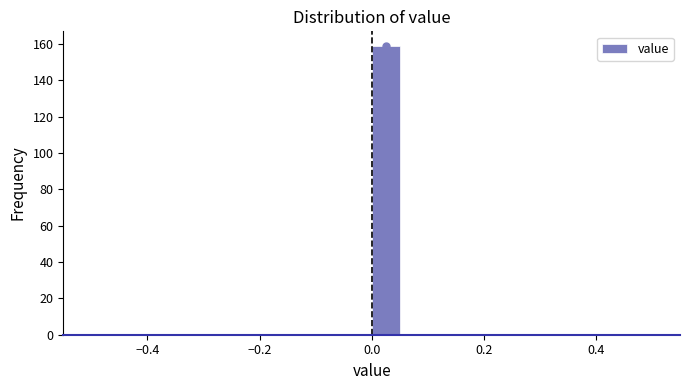

Read against the x-axis, roughly where is the centre of the tallest bar?

0.02